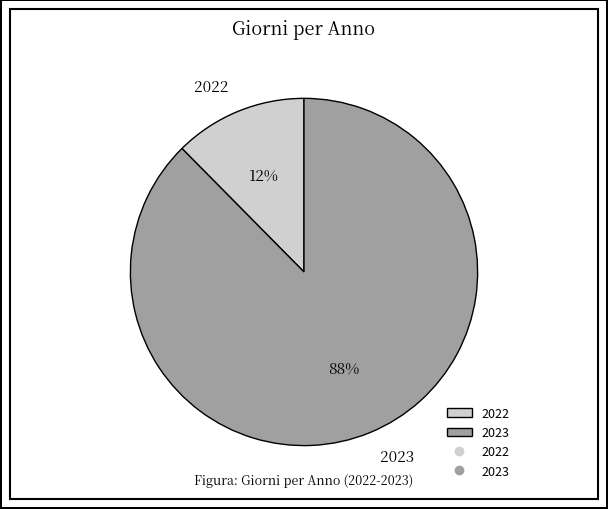

Rank the categories by value from lowest to highest.

2022, 2023